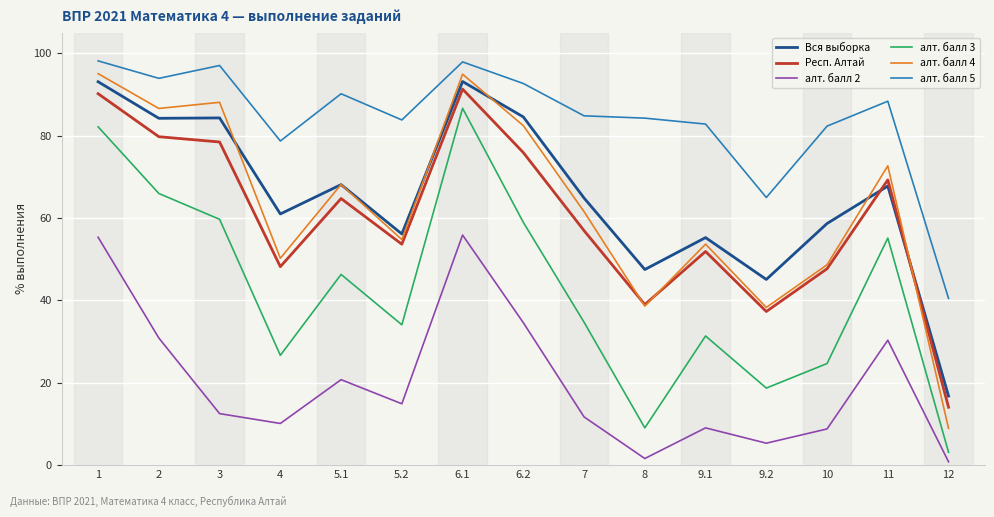

Does the chart have visible grid lines?

Yes